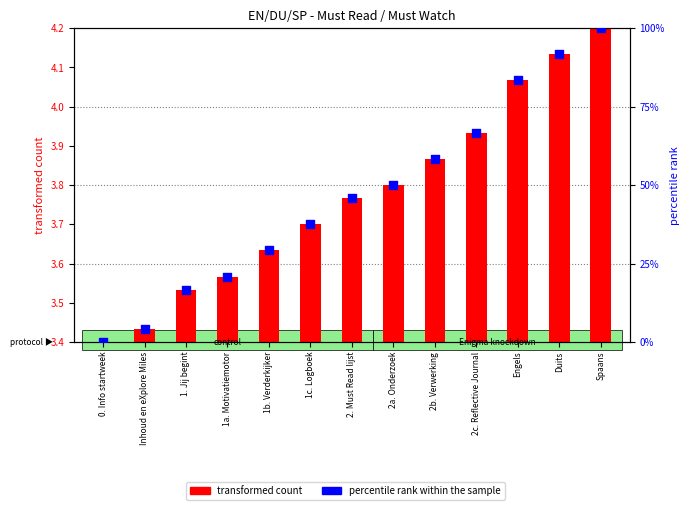

What are all the series names shown in the legend?

transformed count, percentile rank within the sample